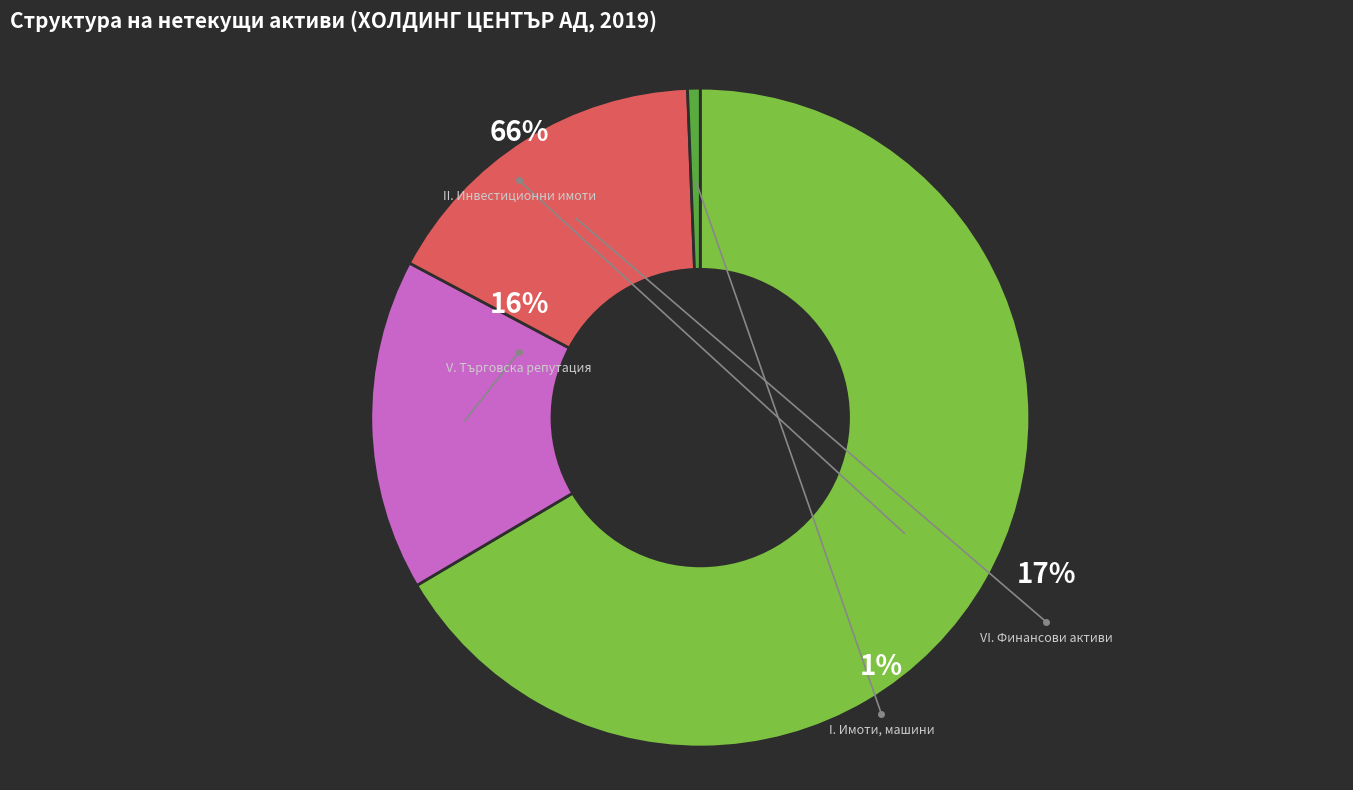

What is the ratio of the value at VI. Финансови активи to the value at II. Инвестиционни имоти?

0.2